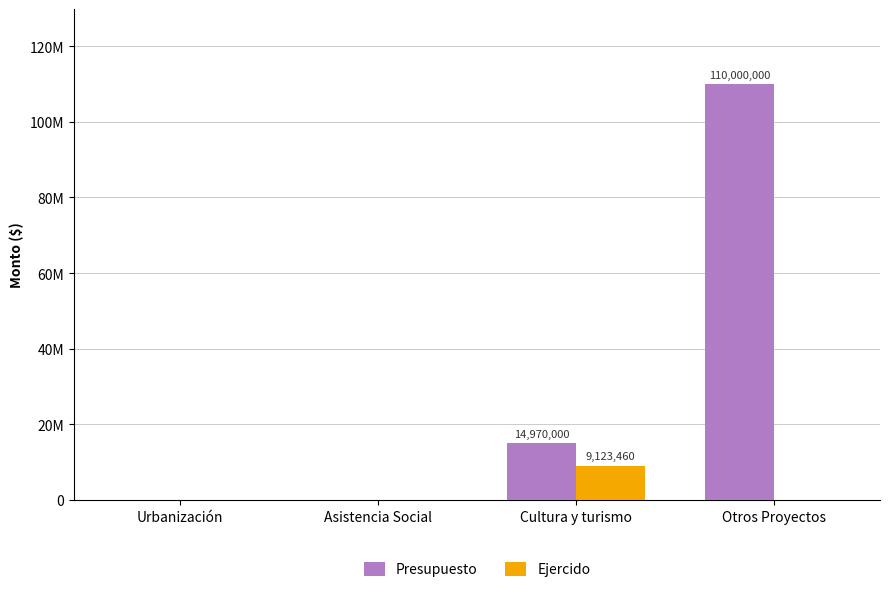

True or false: Ejercido has a value of 9123460 at Cultura y turismo.

True